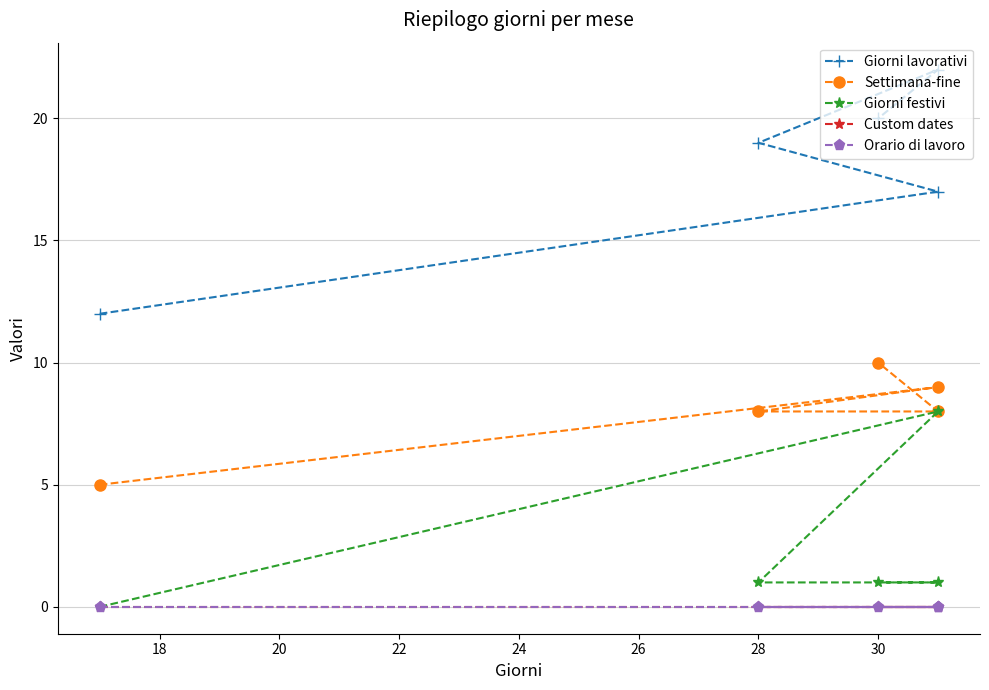

At 18, list the series in order from largest to smallest.

Giorni lavorativi, Settimana-fine, Giorni festivi, Custom dates, Orario di lavoro